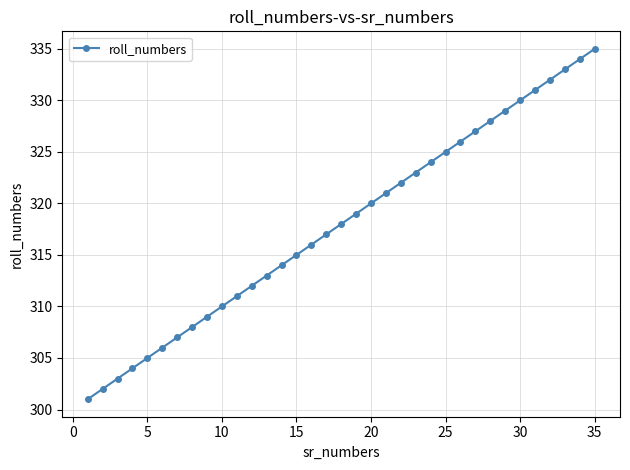

What is the greatest value displayed?

335